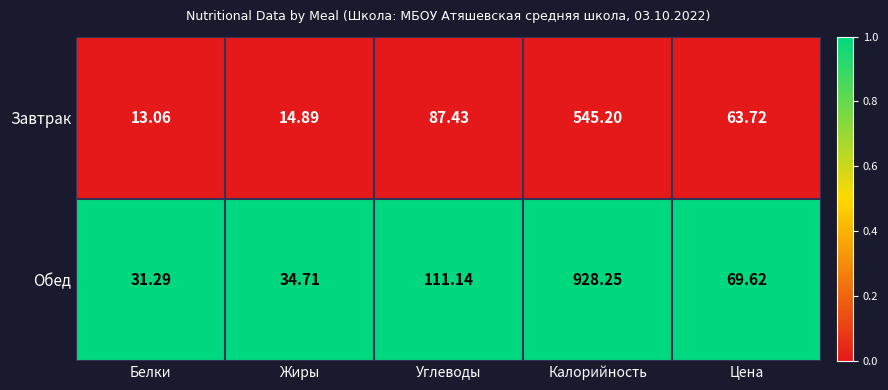

List the series in order of their overall mean, lowest first.

Завтрак, Обед